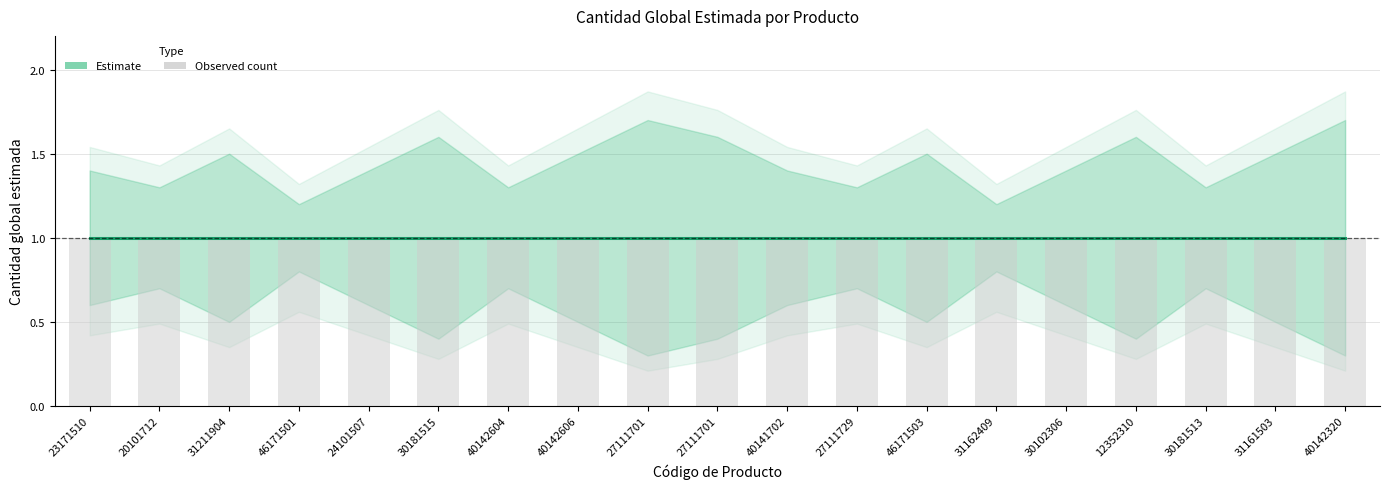

At 46171501, list the series in order from smallest to largest.

lower_ci, cantidad_global_estimada, upper_ci